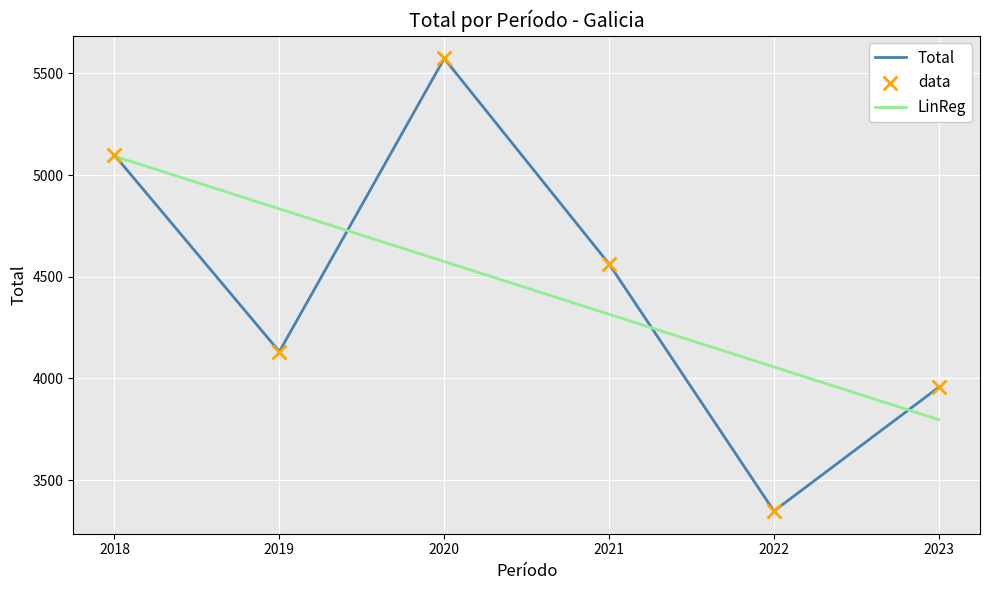

What is the ratio of the value at 2021 to the value at 2022?

1.4